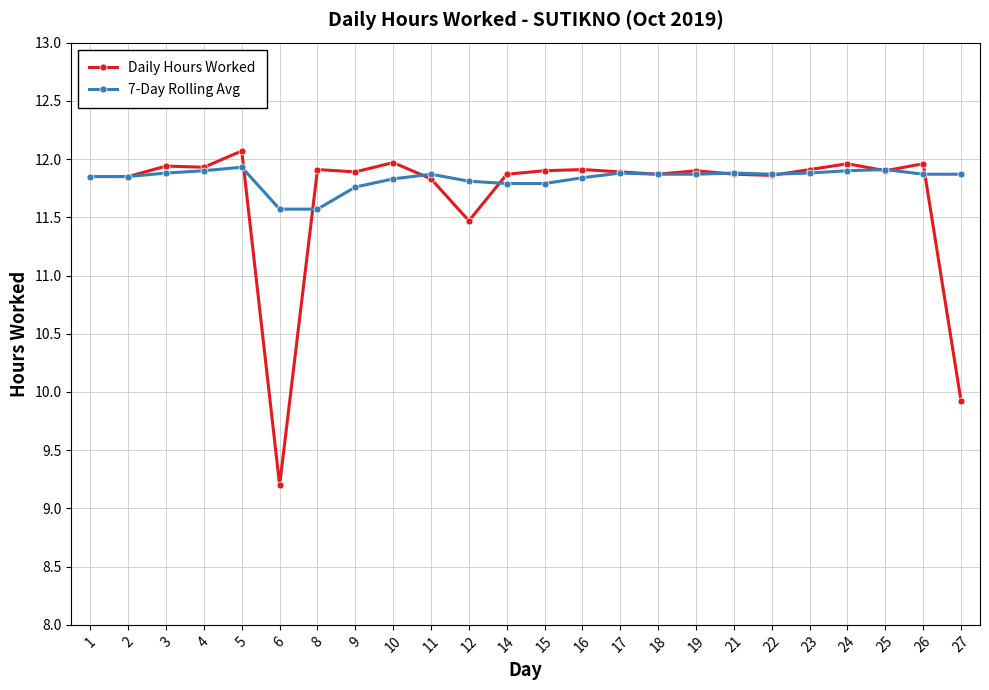

What is the difference between the 7-Day Rolling Avg values at 12 and 21?

0.1